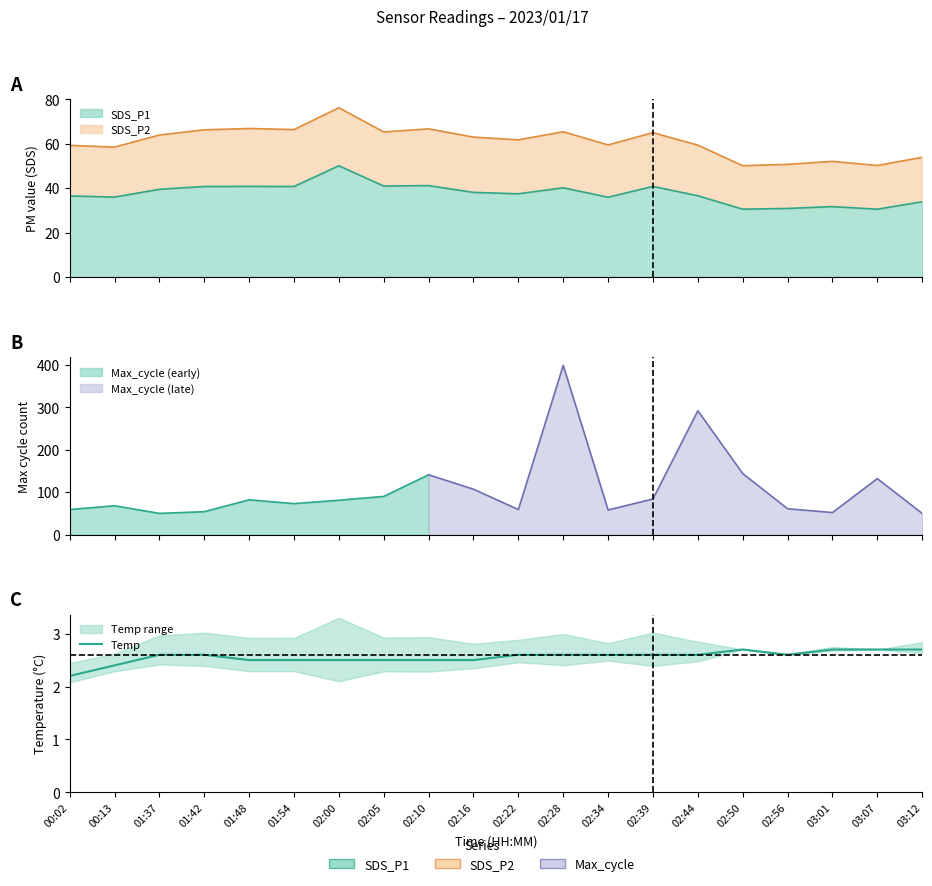

The chart shows a value of 2.7 at 02:50. True or false?

True